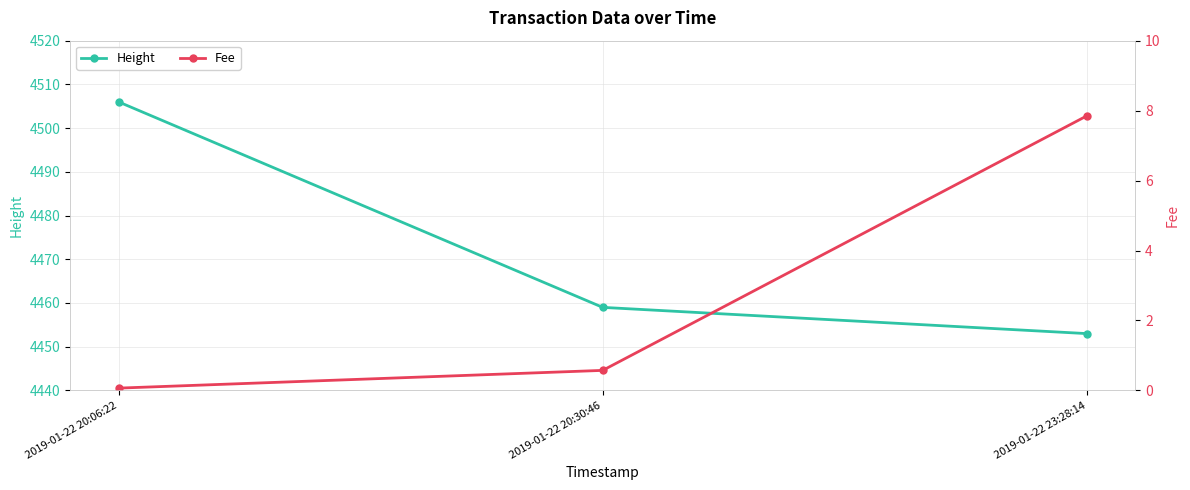

At which category is the sum across all series the highest?

2019-01-22 20:06:22